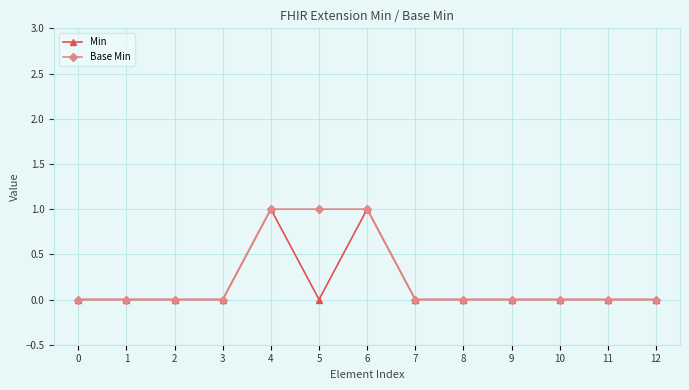

What is the value of the Base Min point at the 5th from the left?

1